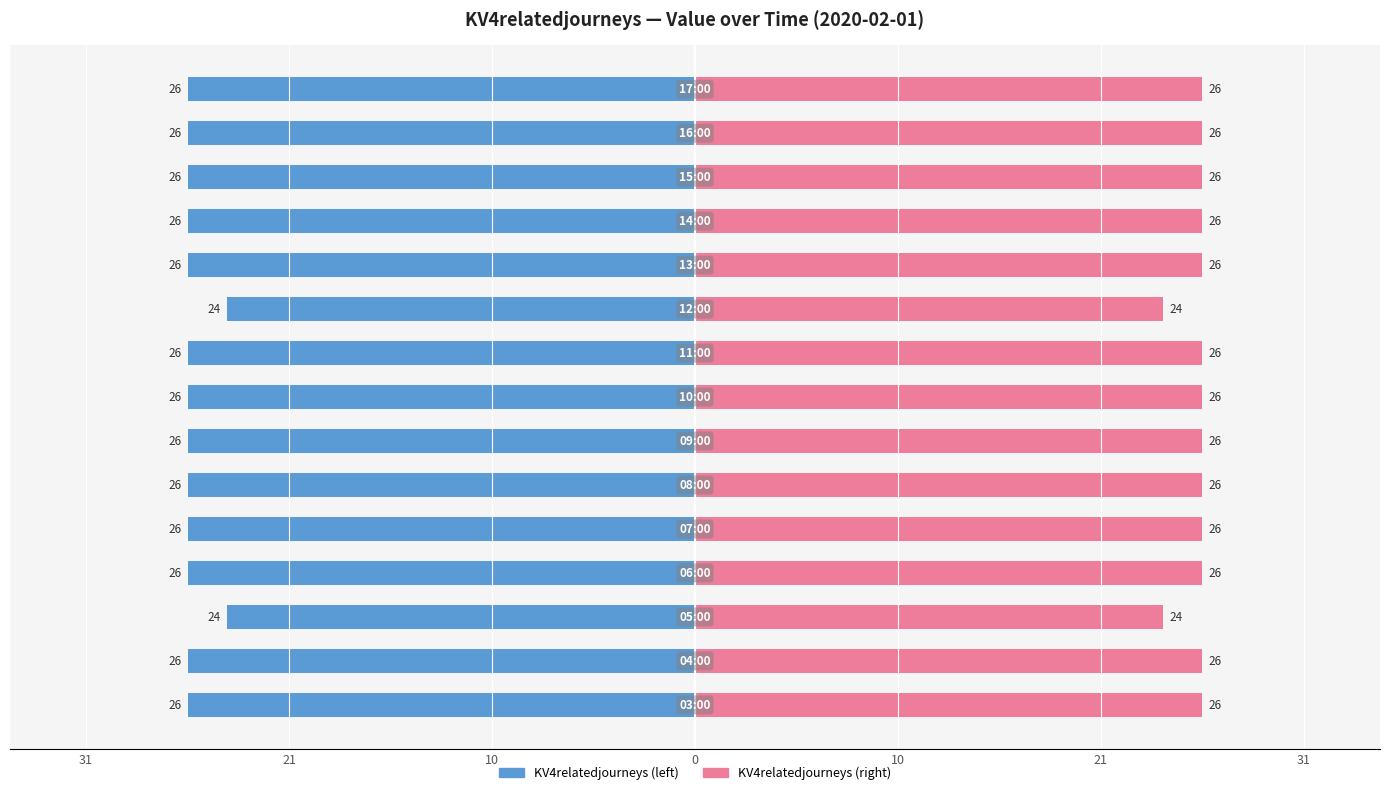

At which category is the sum across all series the highest?

10